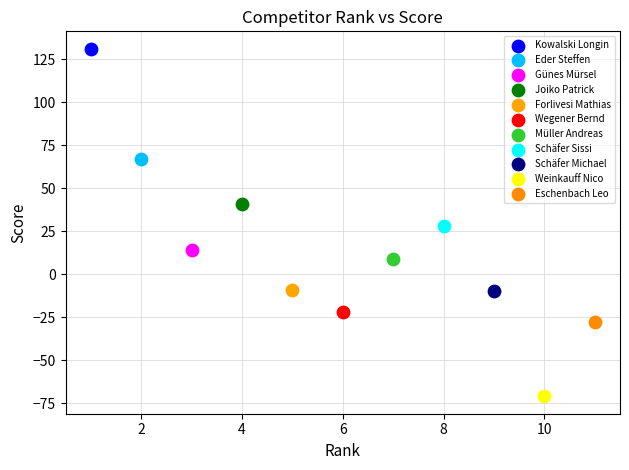

What are all the series names shown in the legend?

Kowalski Longin, Eder Steffen, Günes Mürsel, Joiko Patrick, Forlivesi Mathias, Wegener Bernd, Müller Andreas, Schäfer Sissi, Schäfer Michael, Weinkauff Nico, Eschenbach Leo